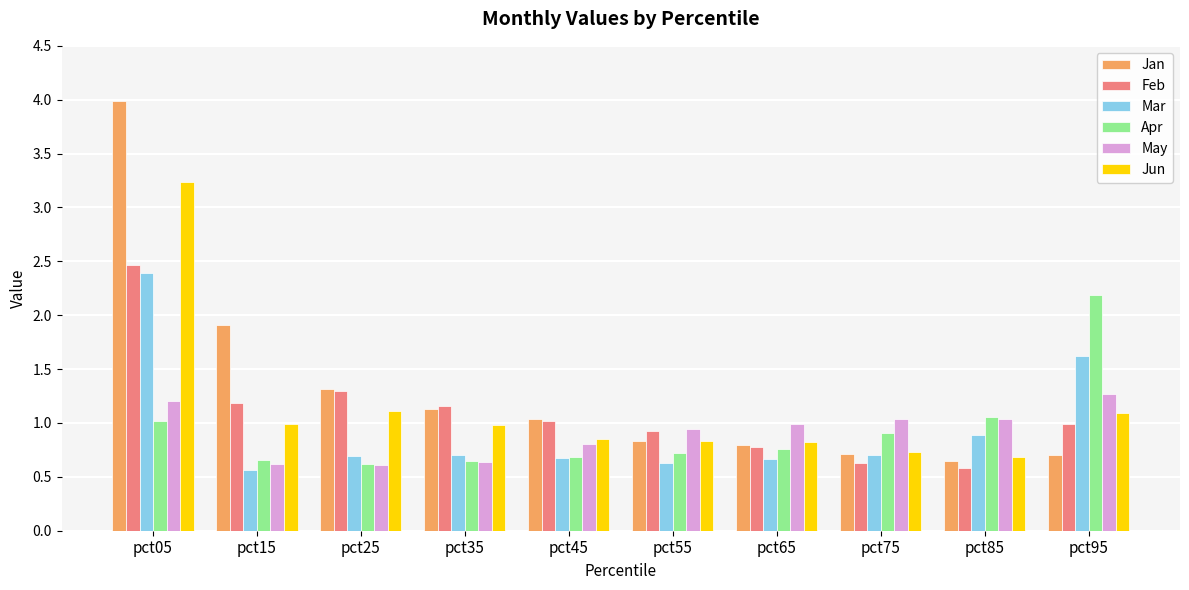

At which category is the sum across all series the highest?

pct05